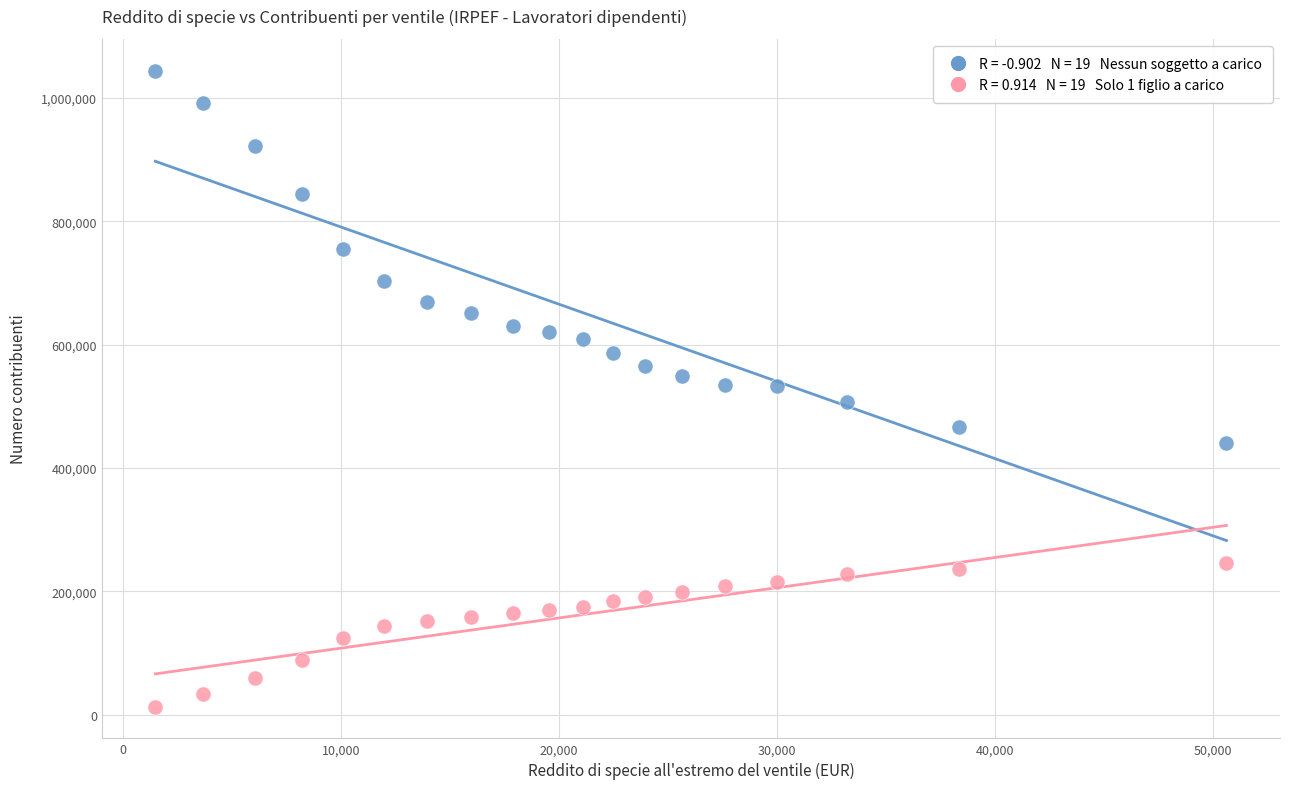

Across all data points, what is the range of X values (max minus min)?

49143